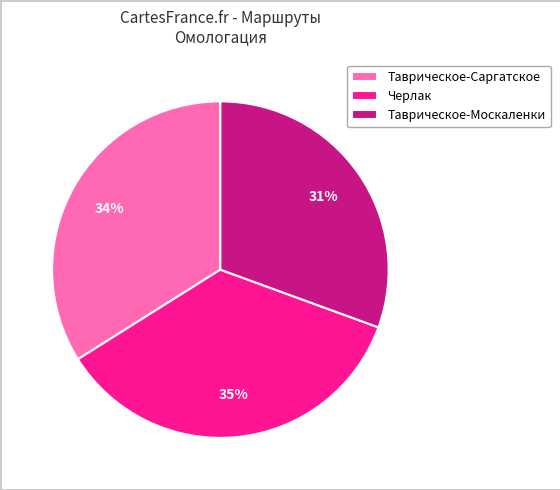

Does any single category account for the majority?

No